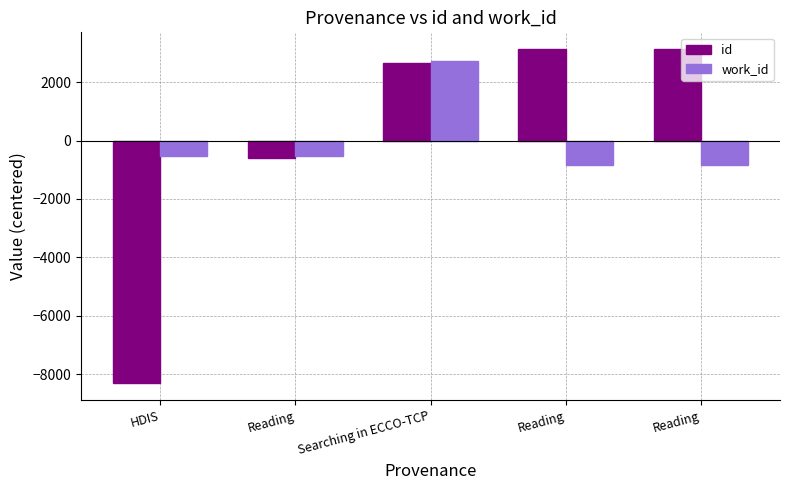

Reading right to left, list all the values displayed in this chart.

id: Reading=3131.8	Reading=3121.8	Searching in ECCO-TCP=2645.8	Reading=-584.2	HDIS=-8315.2
work_id: Reading=-839.0	Reading=-839.0	Searching in ECCO-TCP=2730.0	Reading=-512.0	HDIS=-540.0